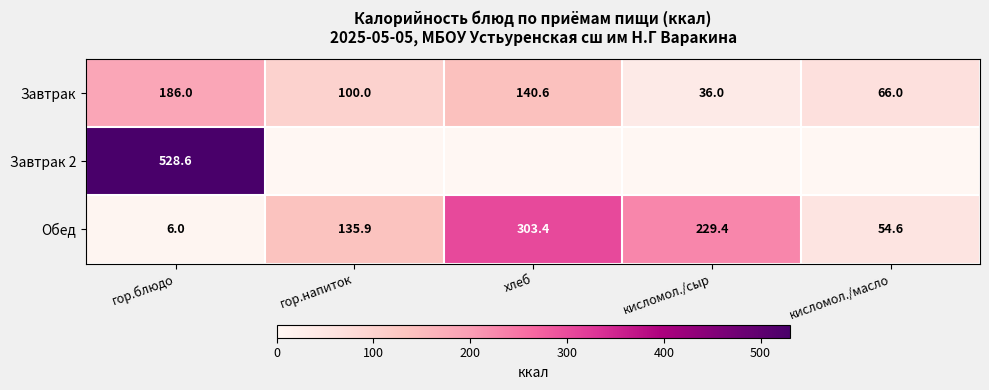

What is the total value across all series at гор.блюдо?

720.6